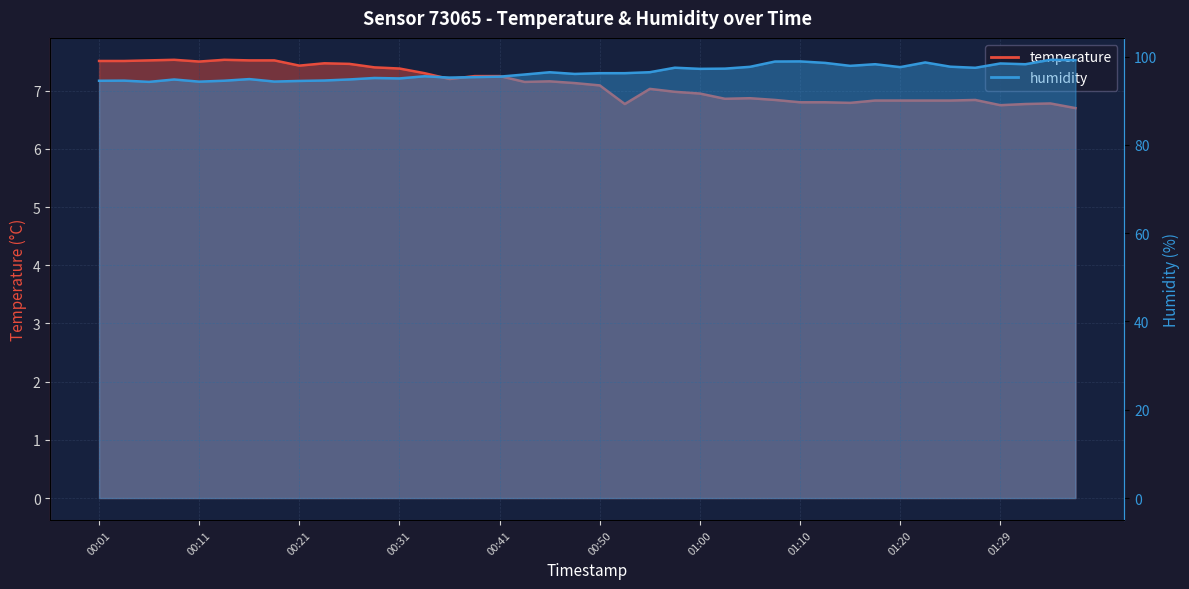

What is the difference between the maximum and second lowest values in the humidity series?

5.0